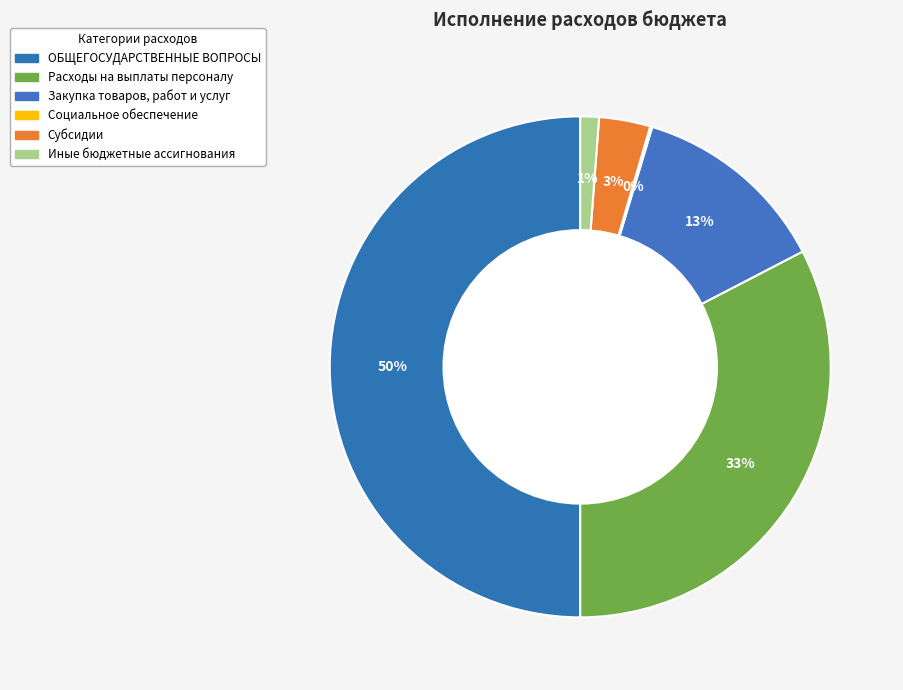

What is the change in value from Расходы на выплаты персоналу to Социальное обеспечение?

-7916436.7